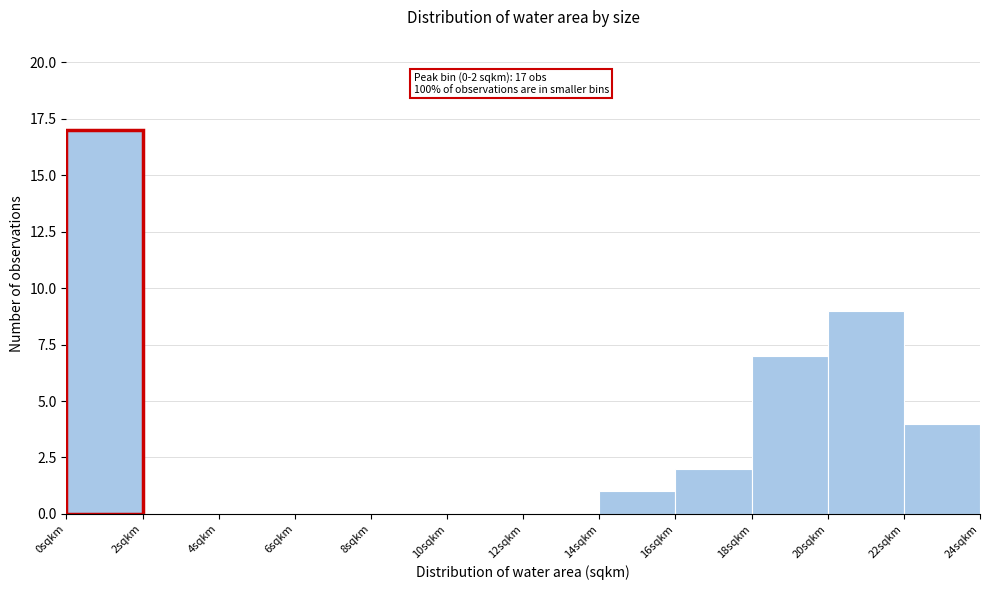

Which range on the x-axis has the tallest bar?

0 to 2